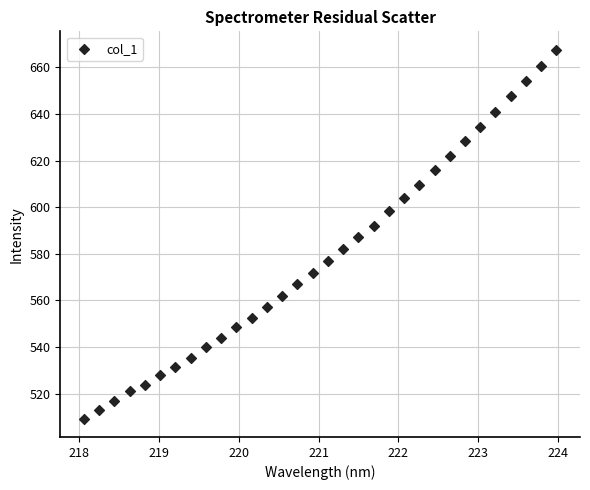

What is the range of Y values (max minus min)?

158.2